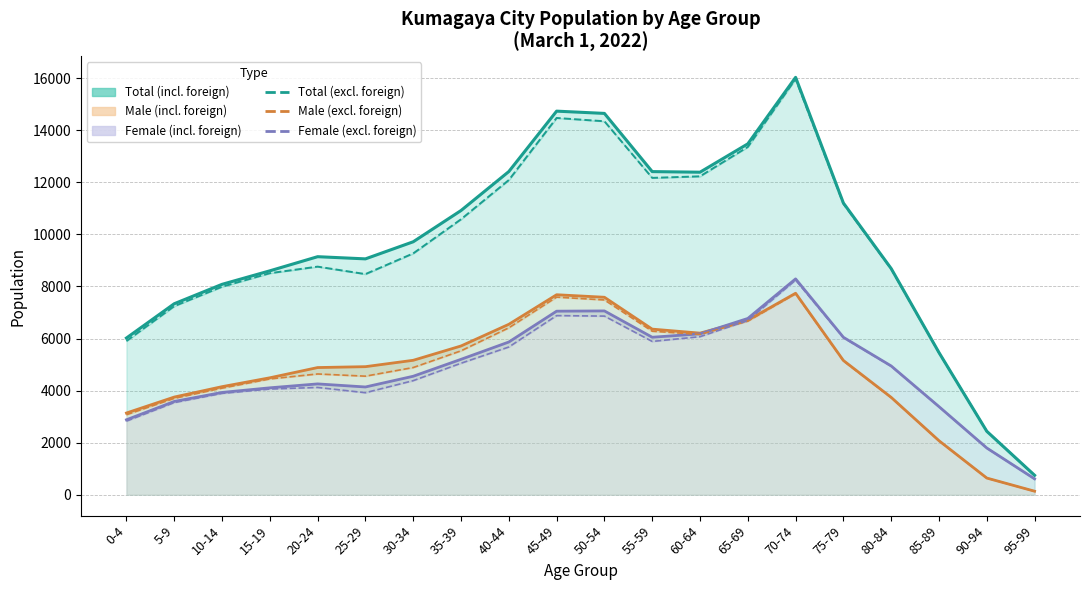

True or false: Male (incl. foreign) line and Total (incl. foreign) line intersect in this chart.

False